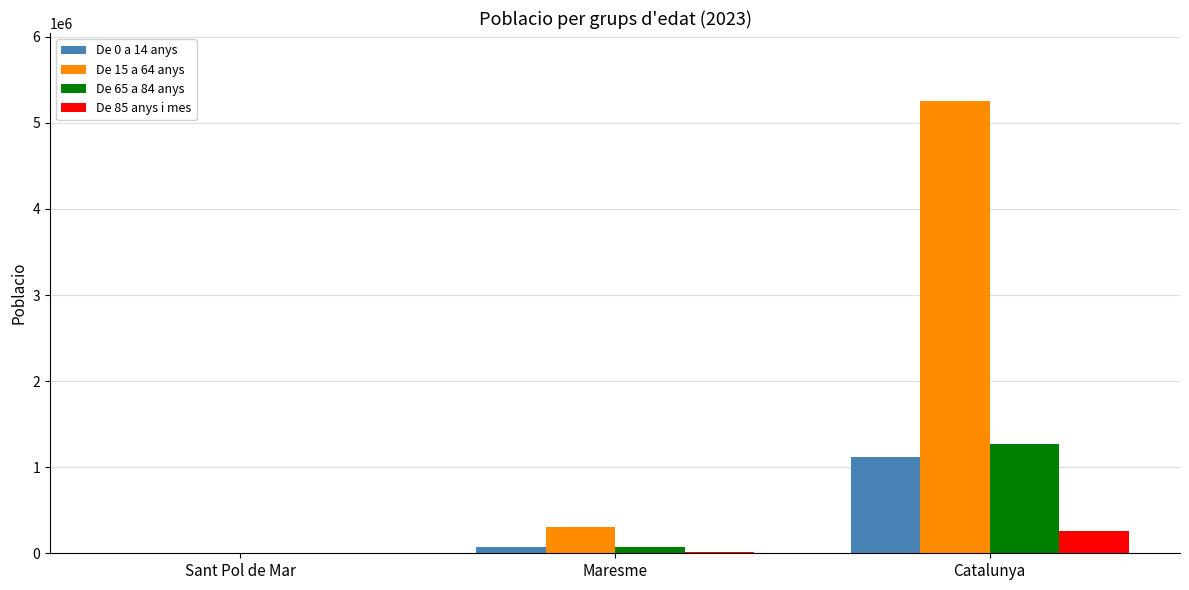

What is the approximate value of De 85 anys i mes at Maresme, to the nearest 50?

14050